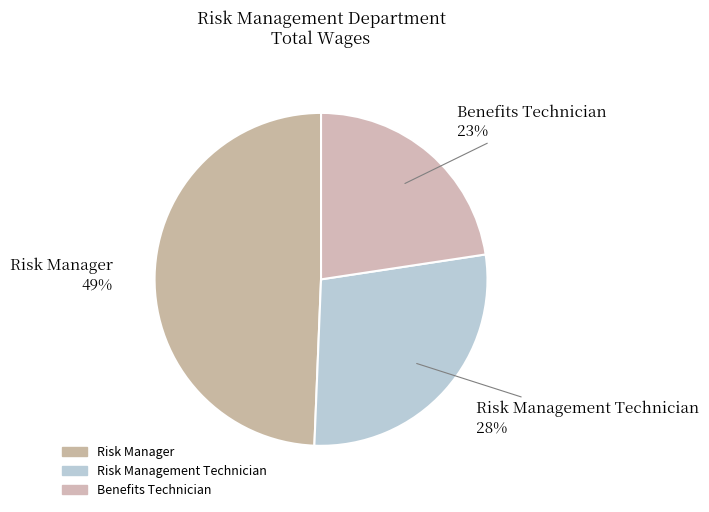

The Benefits Technician slice represents 23% of the pie. True or false?

True